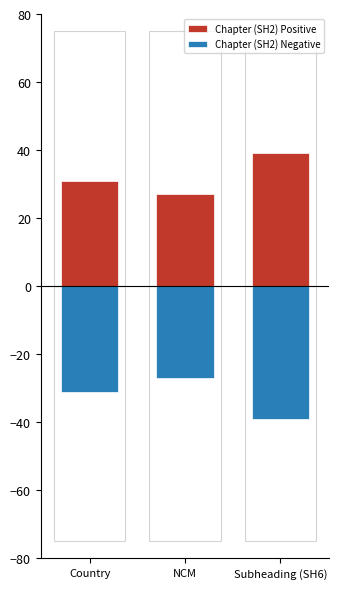

How many categories are shown in the chart?

3